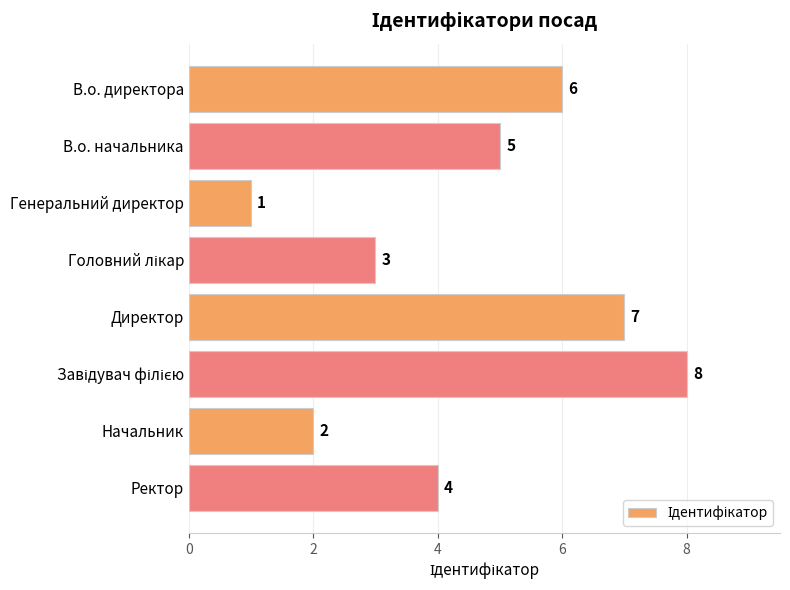

What position from the bottom is Ректор?

1